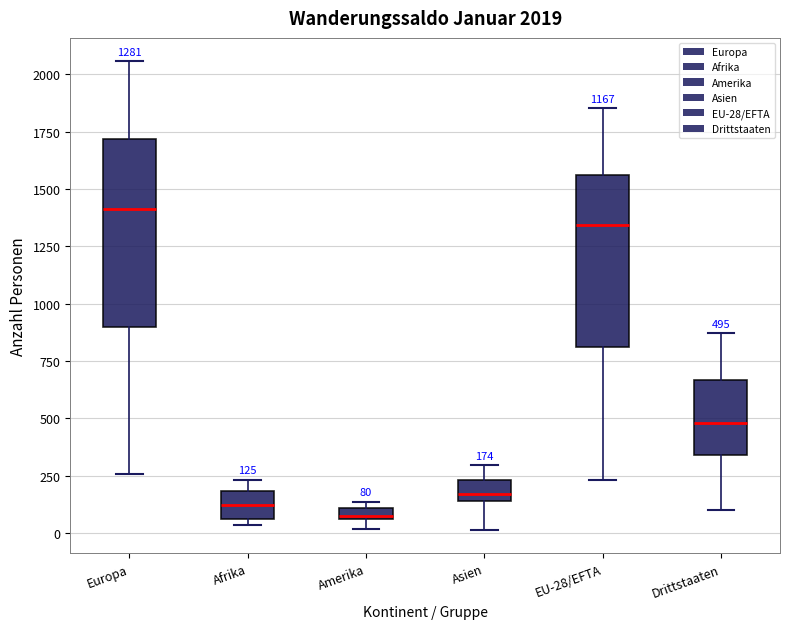

Comparing the boxes themselves (not the whiskers), which one is the tallest?

Europa